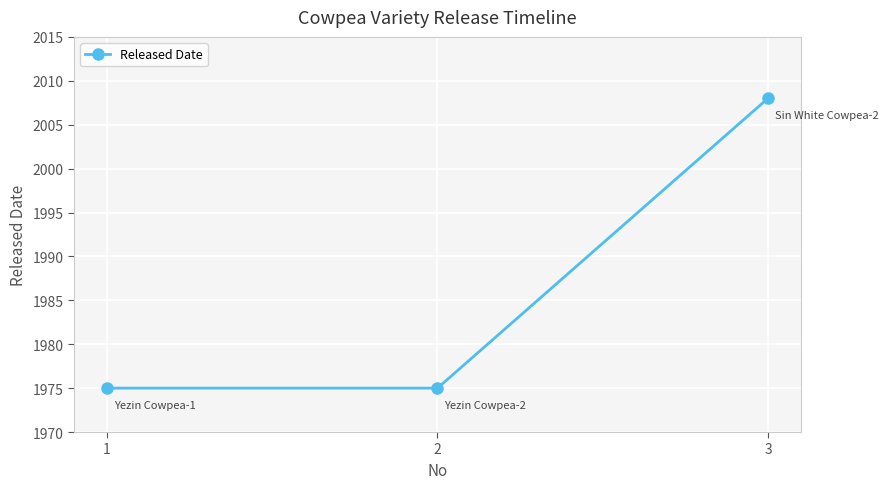

What is the average value?

1986